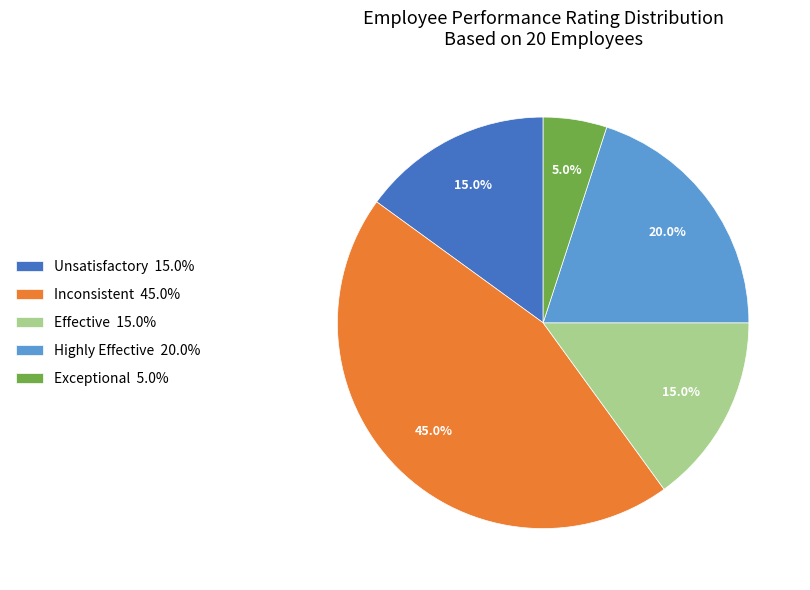

Which slice is the largest?

Inconsistent